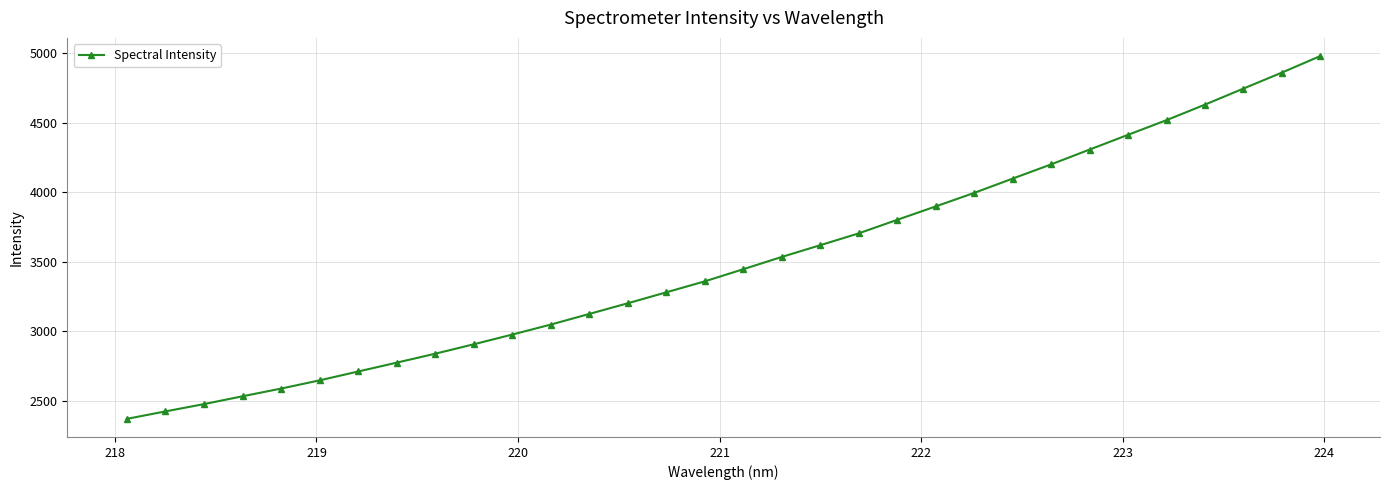

What is the difference between the maximum and minimum values?

2610.3